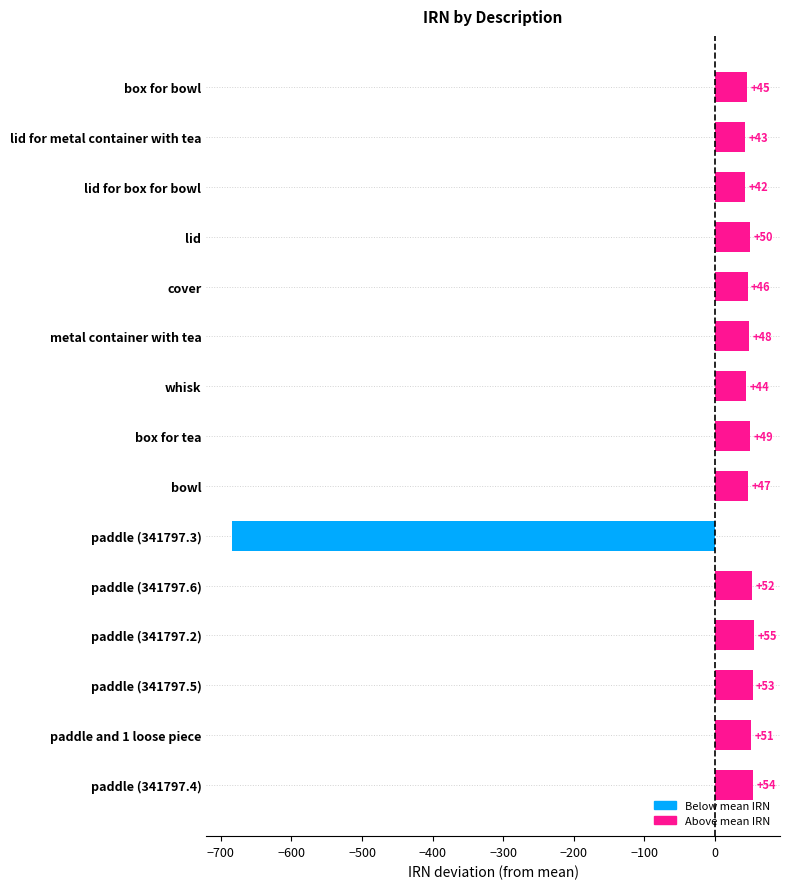

Are the bars horizontal?

Yes